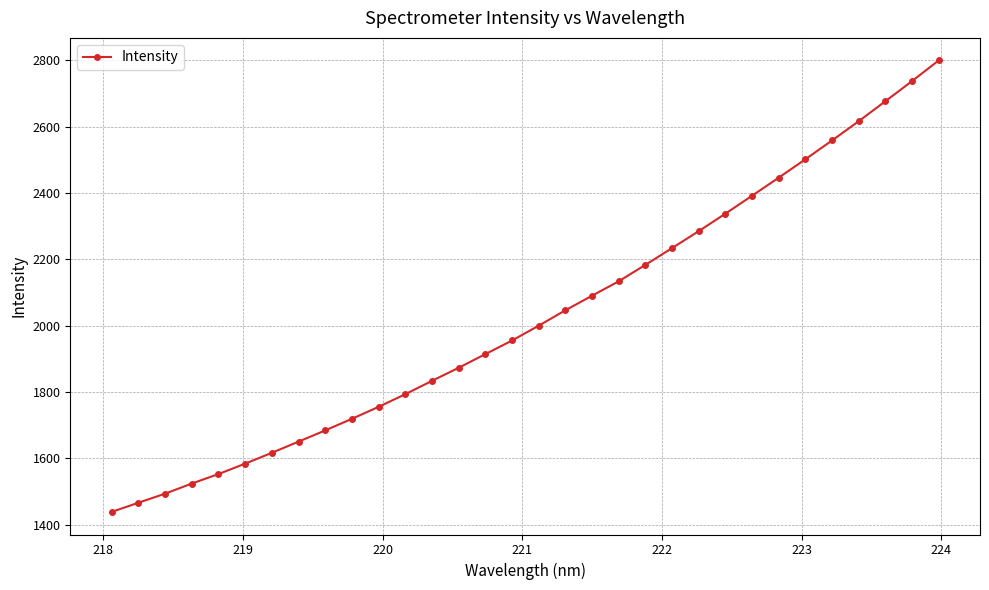

What is the smallest value displayed?

1438.7